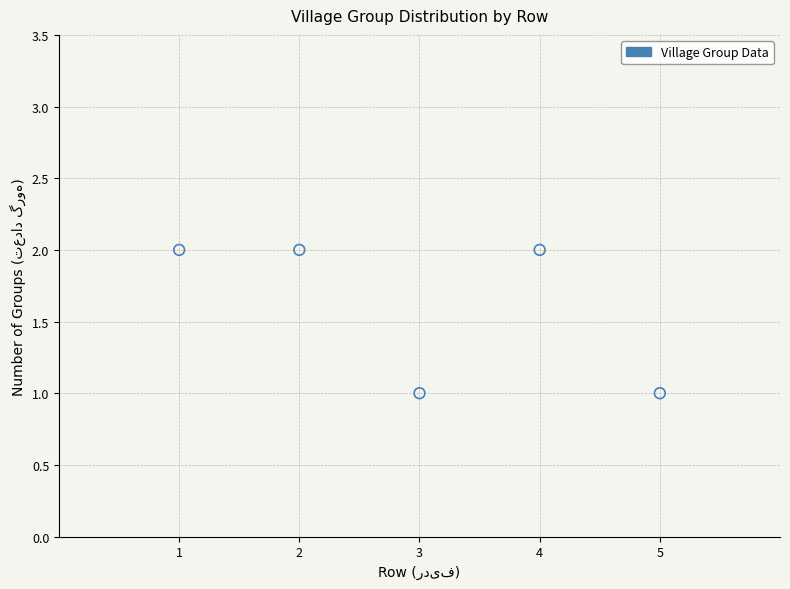

What is the average X value?

3